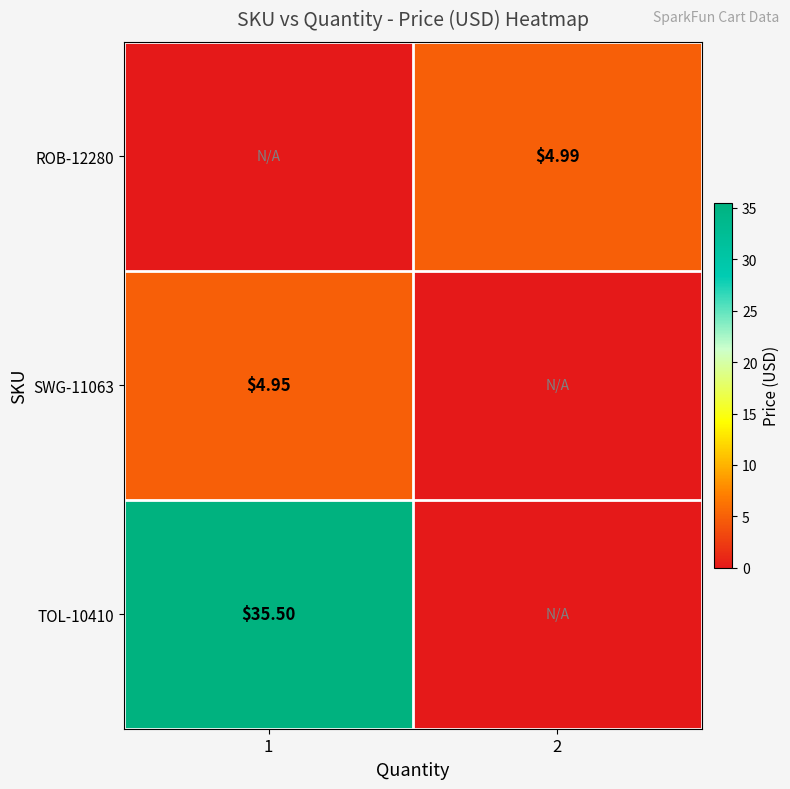

How many categories are shown in the chart?

2